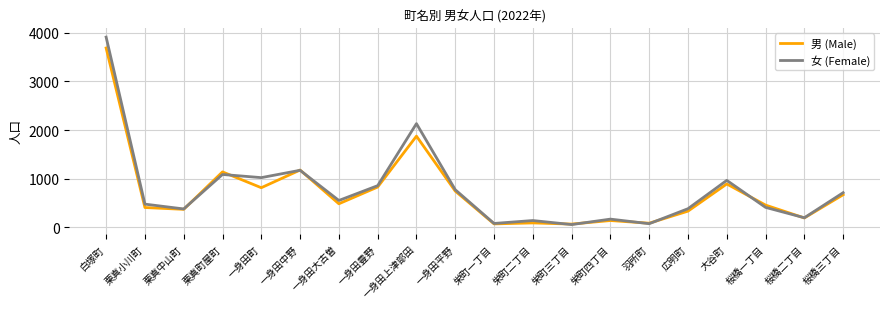

What is the average value of the 男 (Male) series?

729